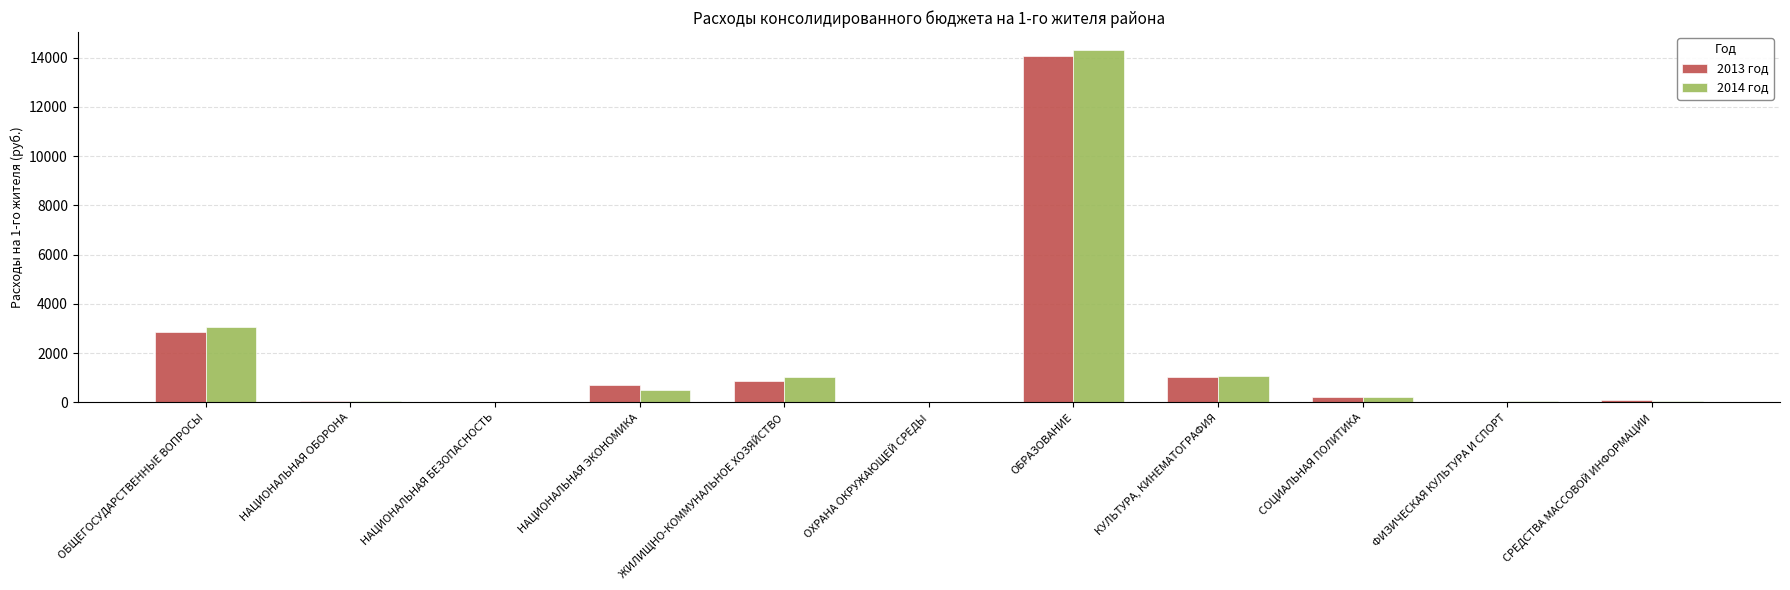

How many series are shown in this chart?

2